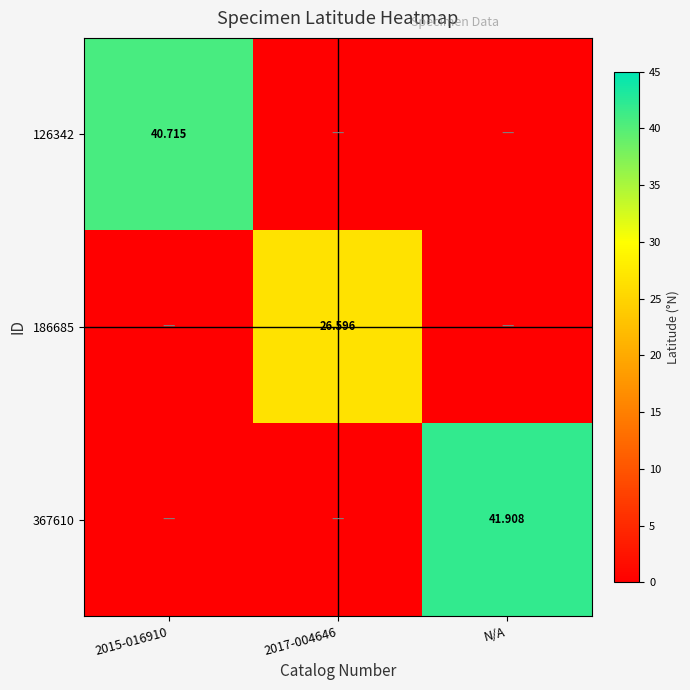

Which series changed the most between 2015-016910 and N/A?

367610